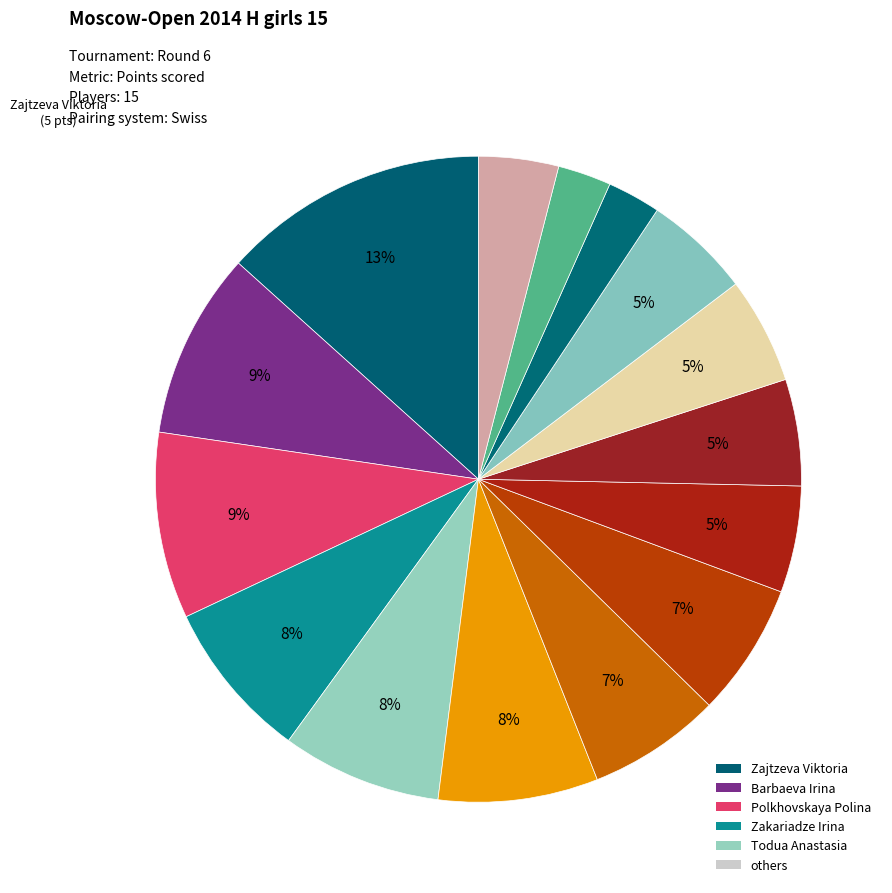

What is the smallest slice in the pie chart?

Kaytan Mira